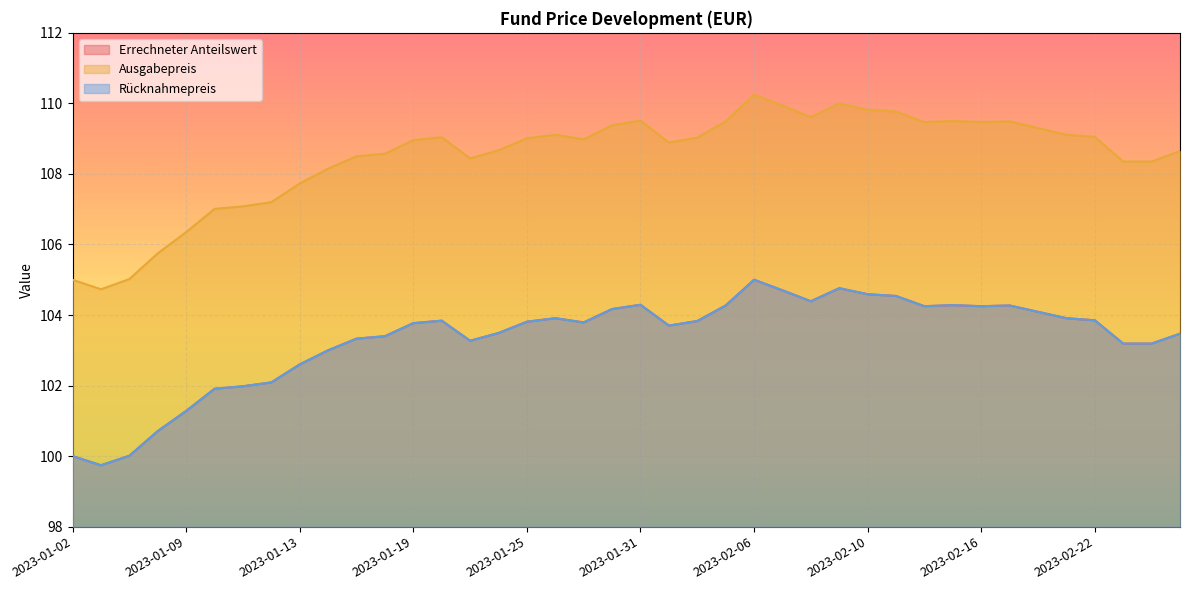

In Errechneter Anteilswert, how many points are higher than both neighbors (excluding endpoints)?

7